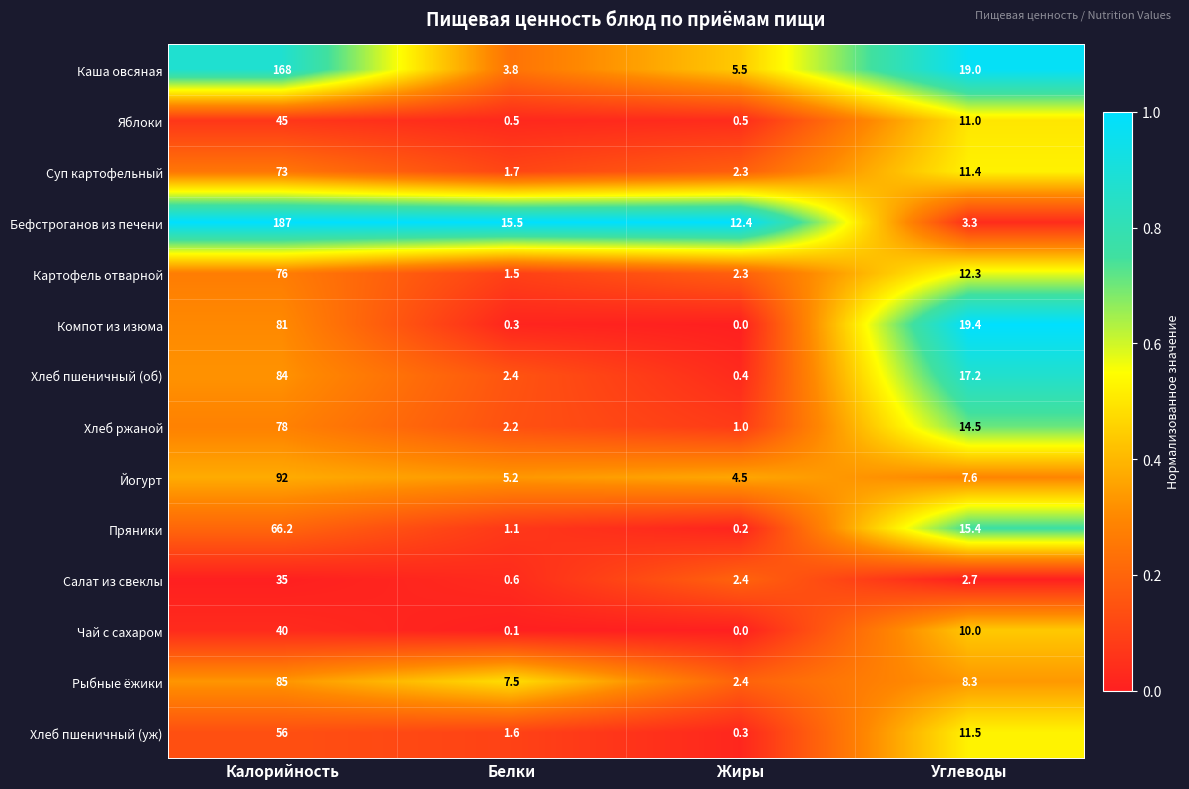

Is it true that Яблоки equals 66.5 at Калорийность?

False